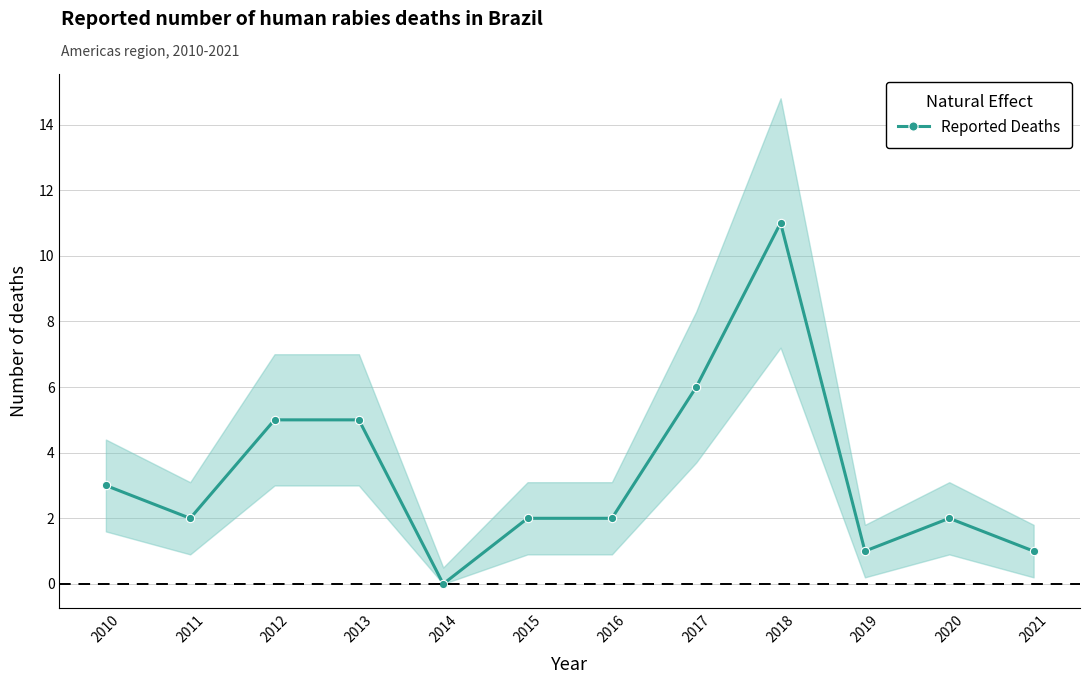

How many values exceed 2?

5